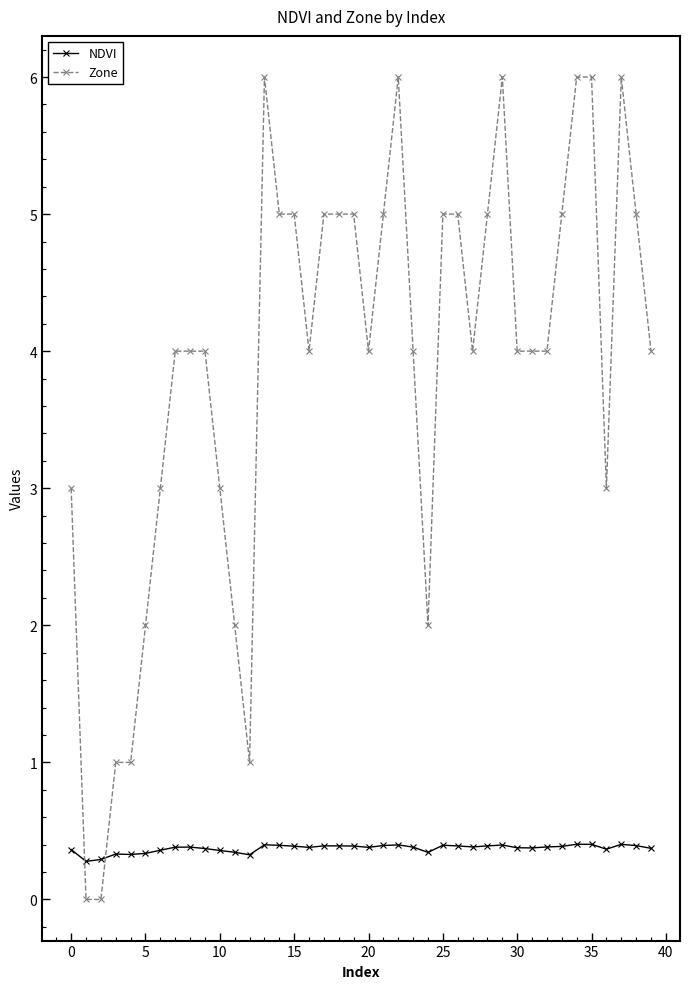

Rank the series by their maximum value, from lowest to highest.

NDVI, Zone